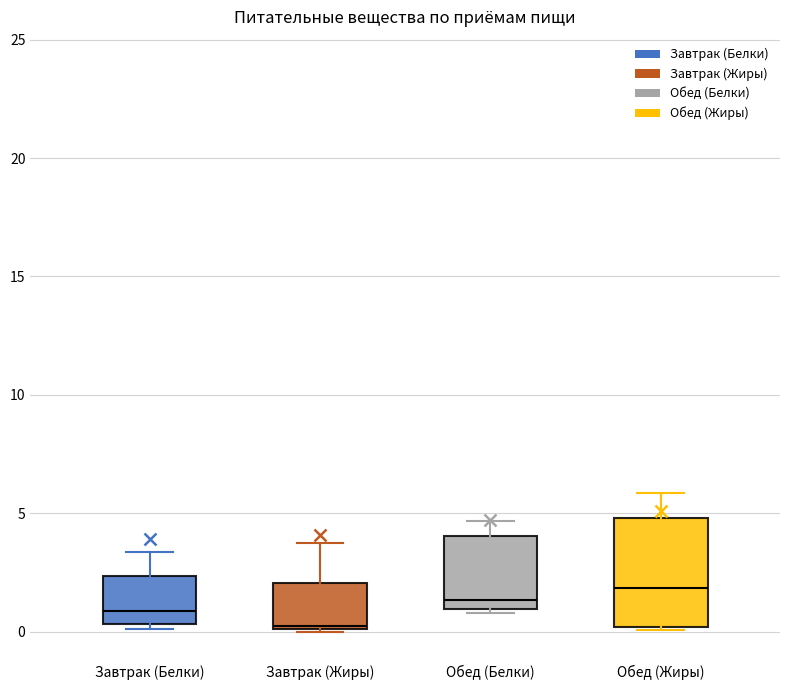

Which box's median line is the highest?

Обед (Жиры)